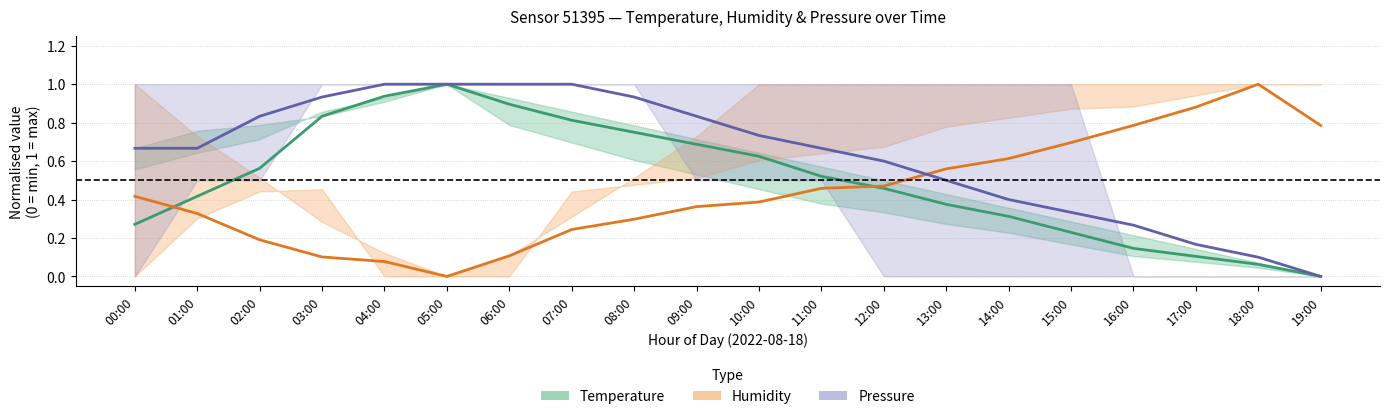

True or false: Temperature (normalised) and Pressure (normalised) intersect in this chart.

False